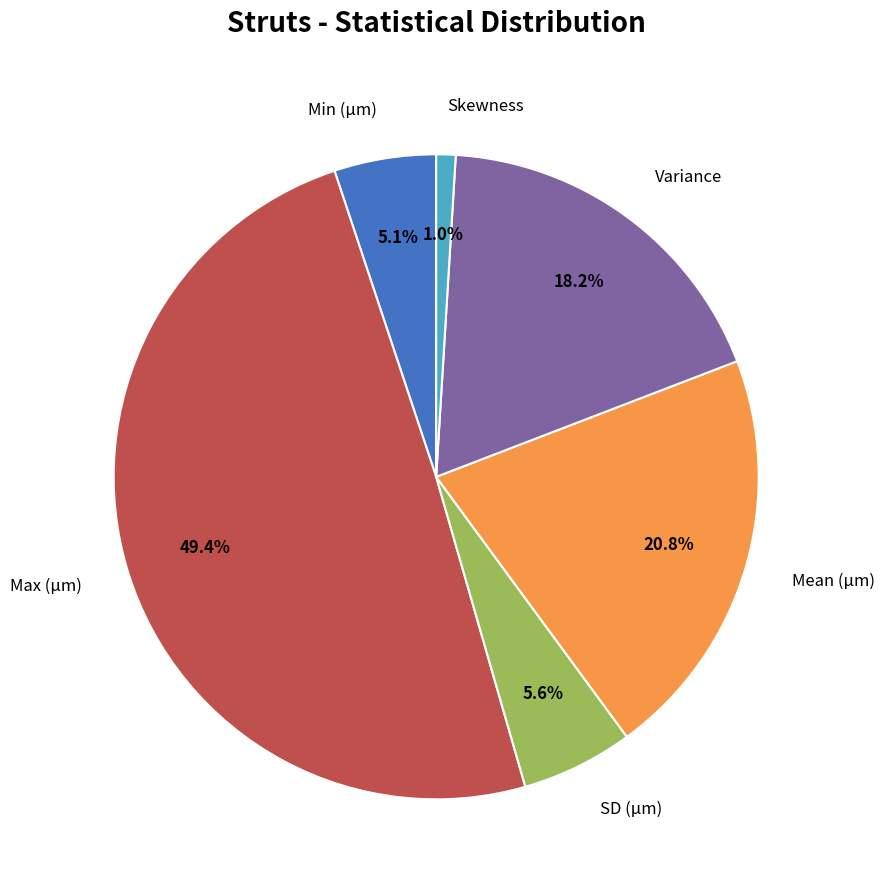

Is there a majority slice in this chart?

No